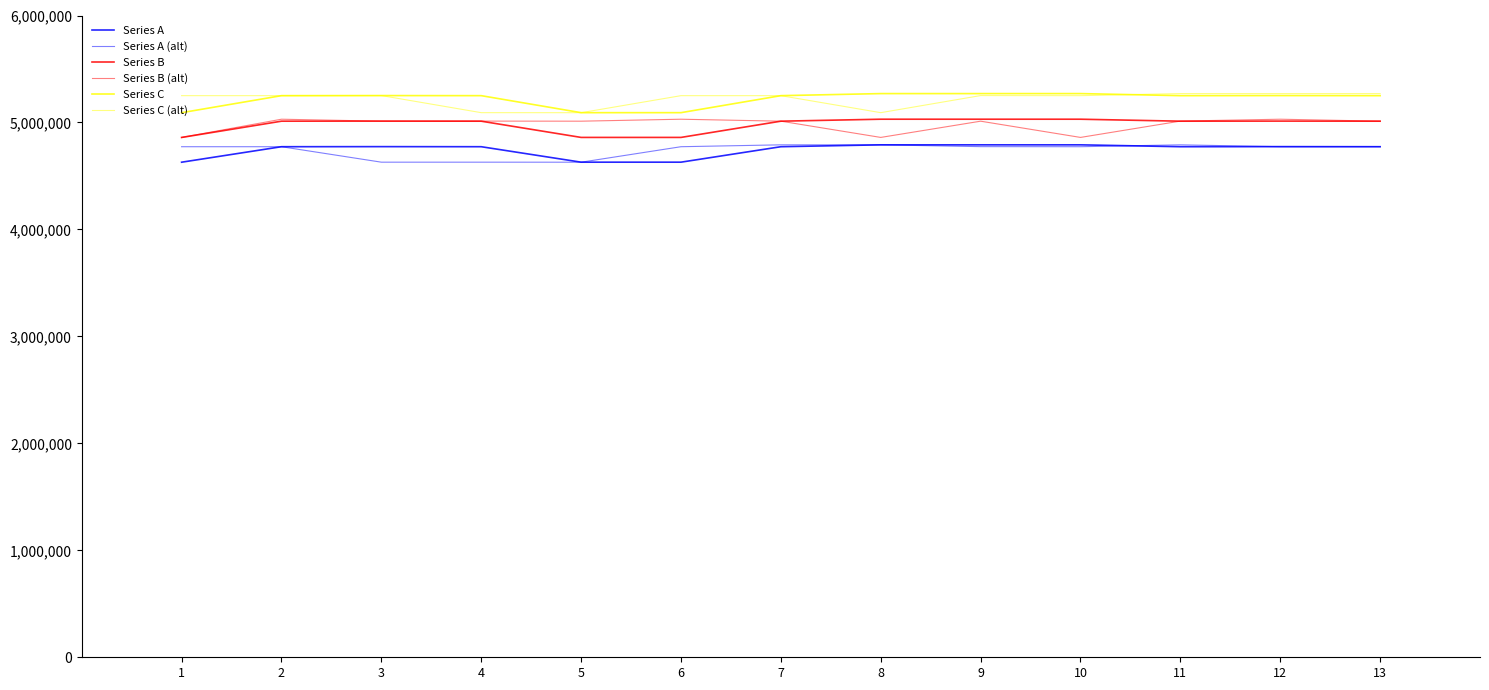

What is the sum of the Series C (alt) values at 1 and 8?

10342224.2